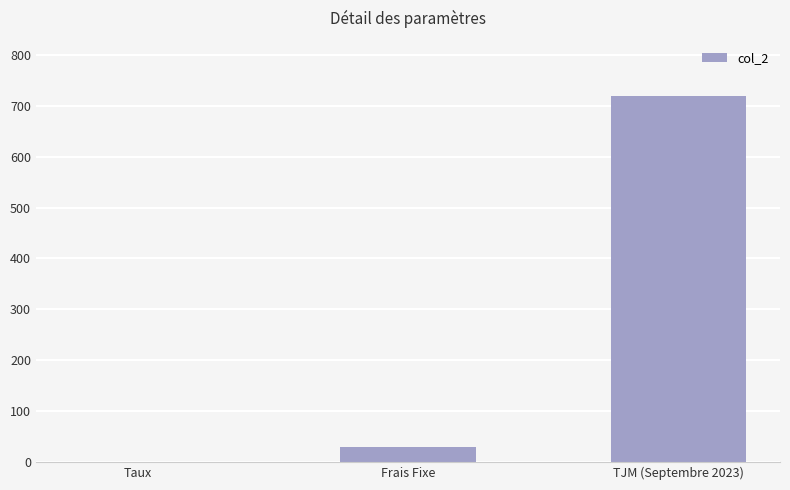

How many series are shown in this chart?

1